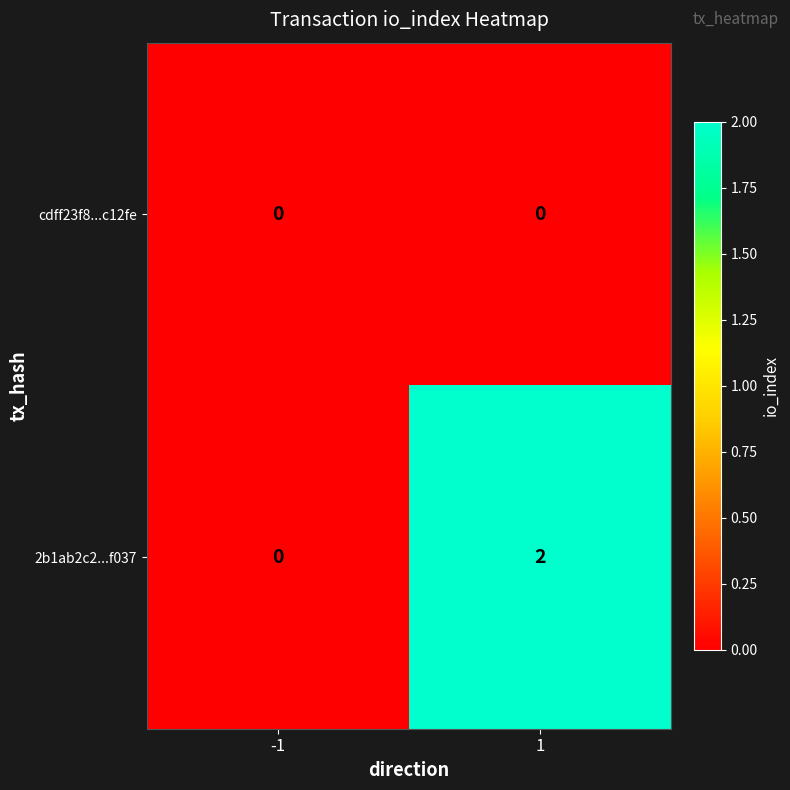

How many series are shown in this chart?

2